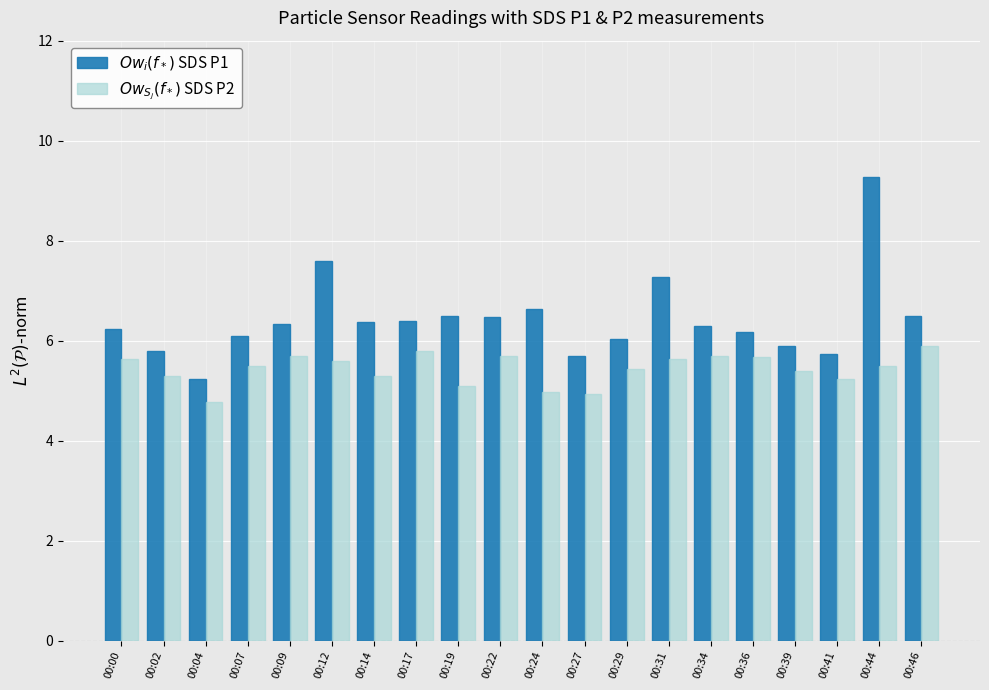

How many groups of bars are there?

20